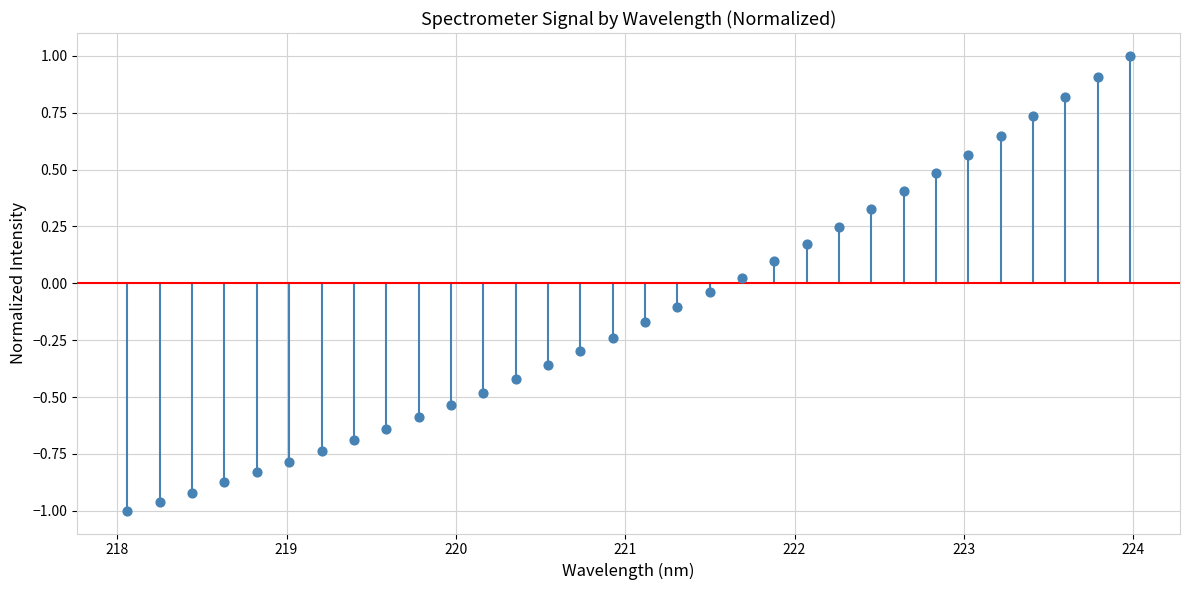

What is the range of Y values (max minus min)?

2.0